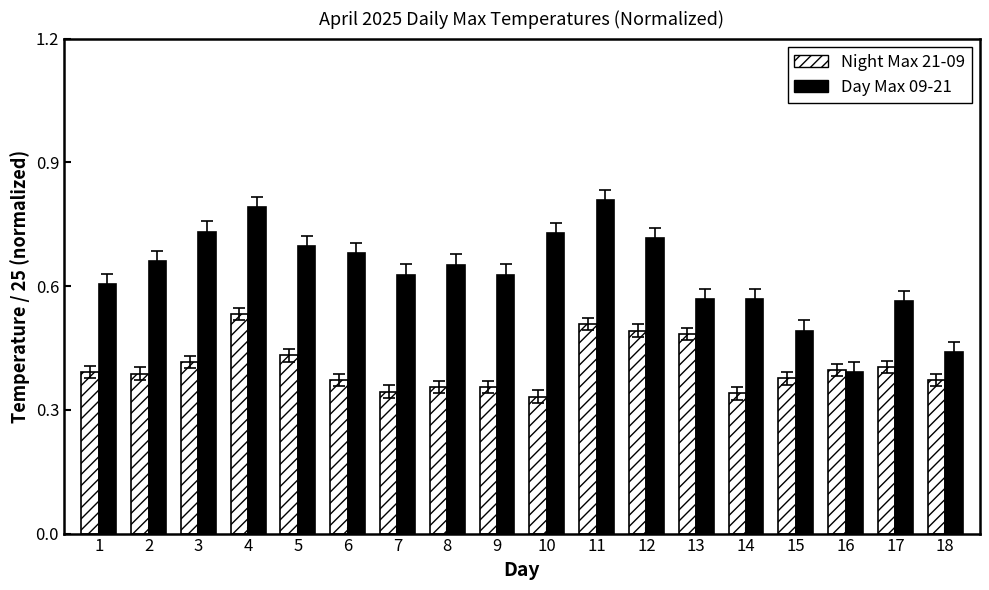

List the series in order of their peak value, highest first.

Day Max 09-21, Night Max 21-09